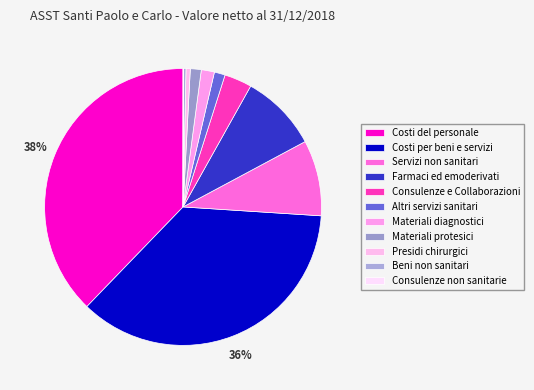

Is it true that Materiali protesici is 1% of the pie?

True